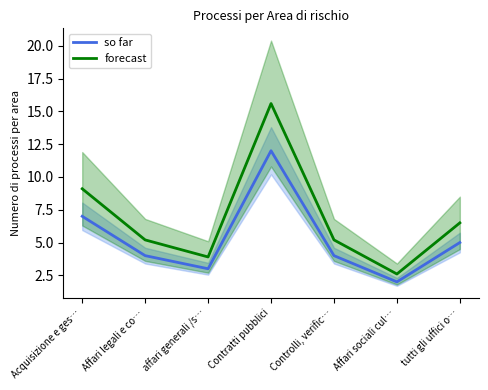

Which series has the widest spread of values?

forecast